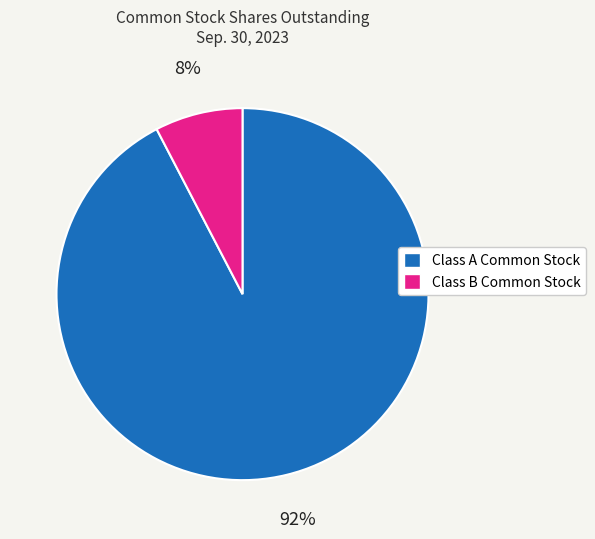

Combined, do Class A Common Stock and Class B Common Stock account for over 50%?

Yes